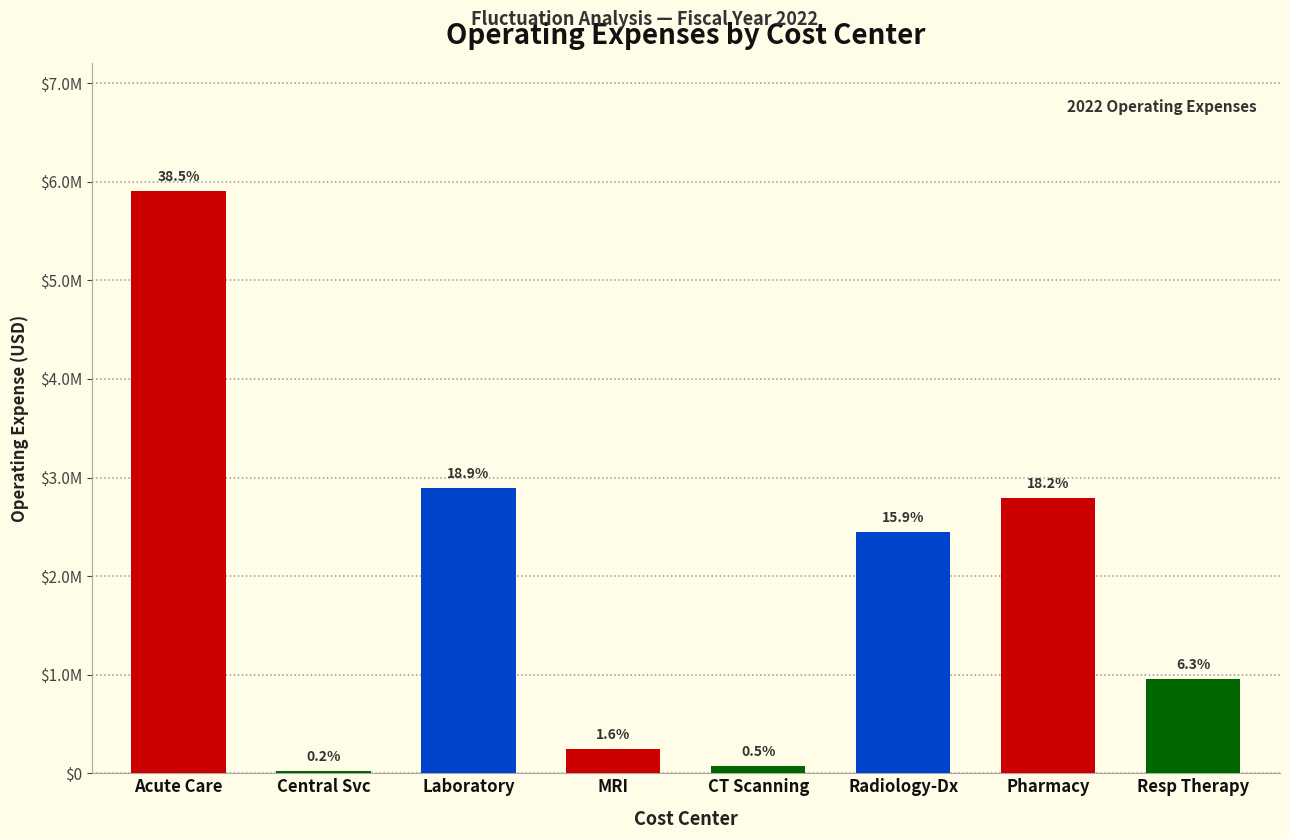

Are the bars horizontal?

No